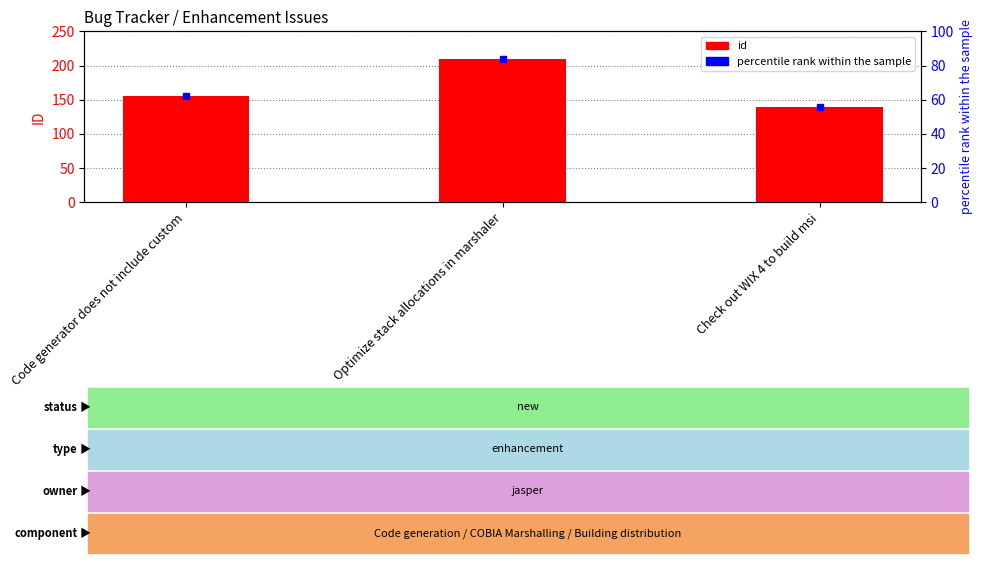

Reading right to left, extract all data points from this chart.

140	209	155